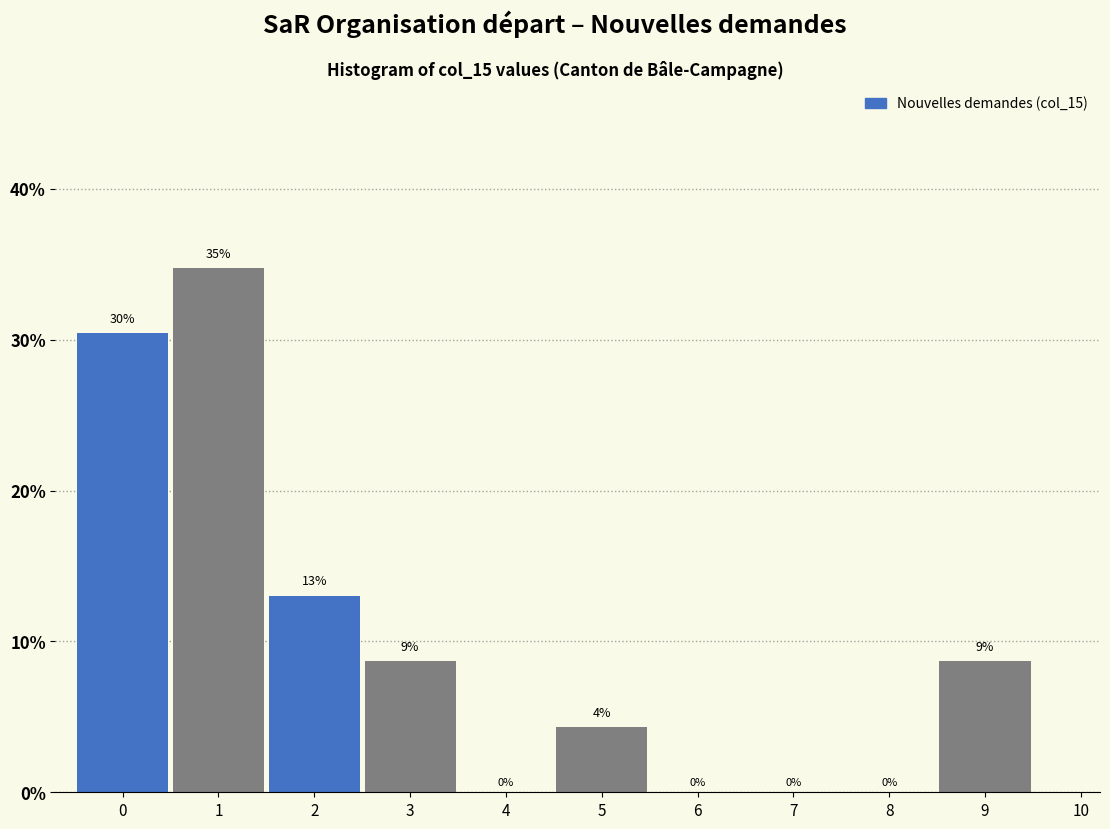

Which range on the x-axis has the tallest bar?

0.5 to 1.5